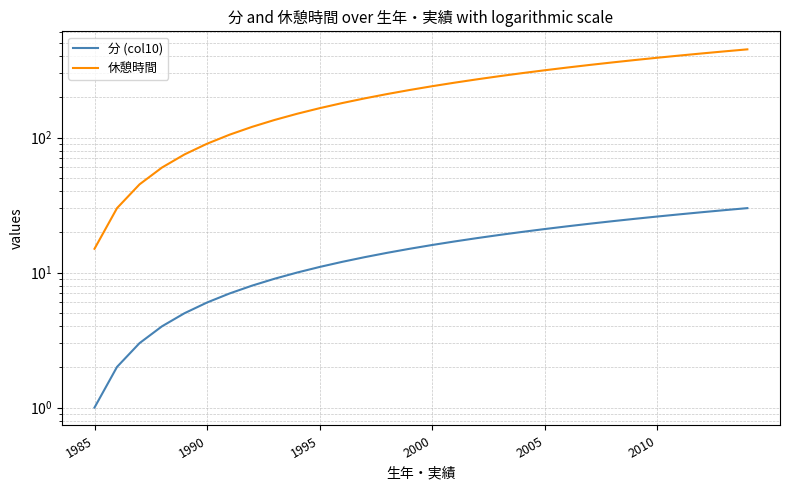

How many data points in 分 (col10) are less than 16?

15